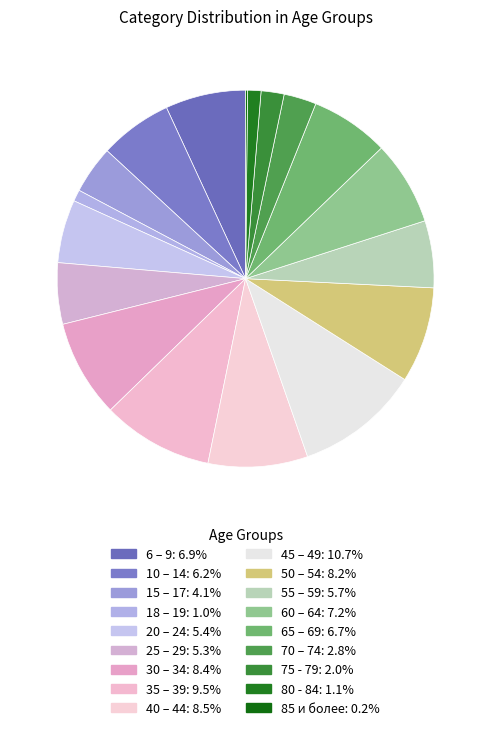

To the nearest percent, what percentage of the pie is 18 – 19?

1%